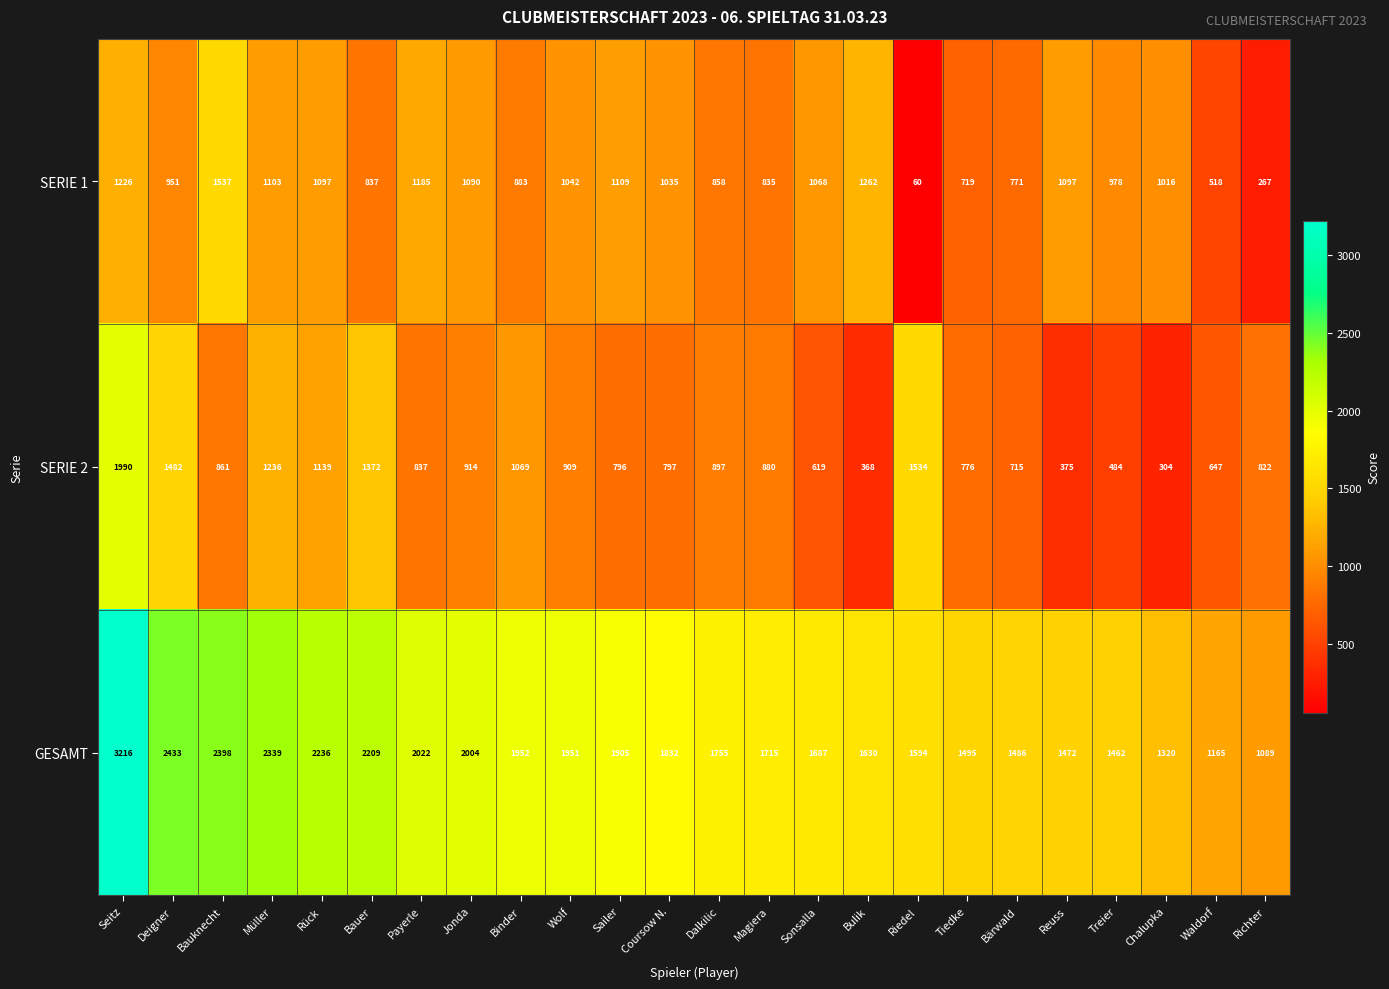

What is the greatest value displayed?

3216